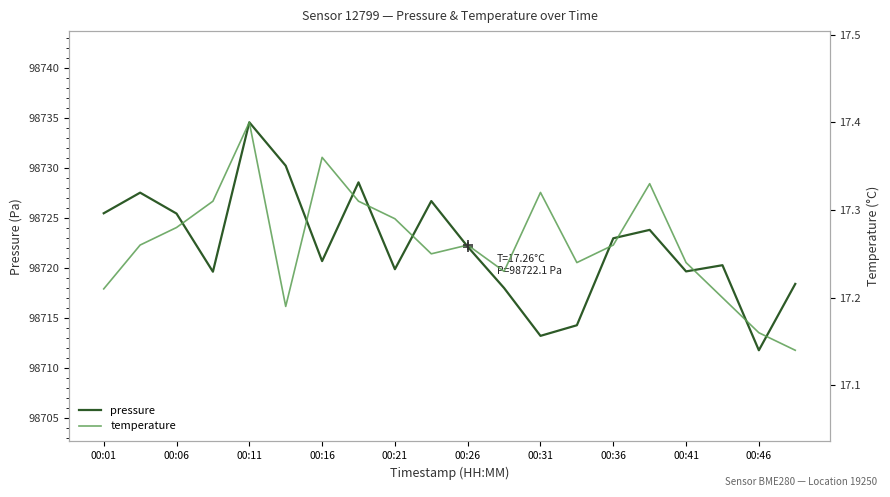

Is it true that pressure equals 20989.9 at 00:26?

False